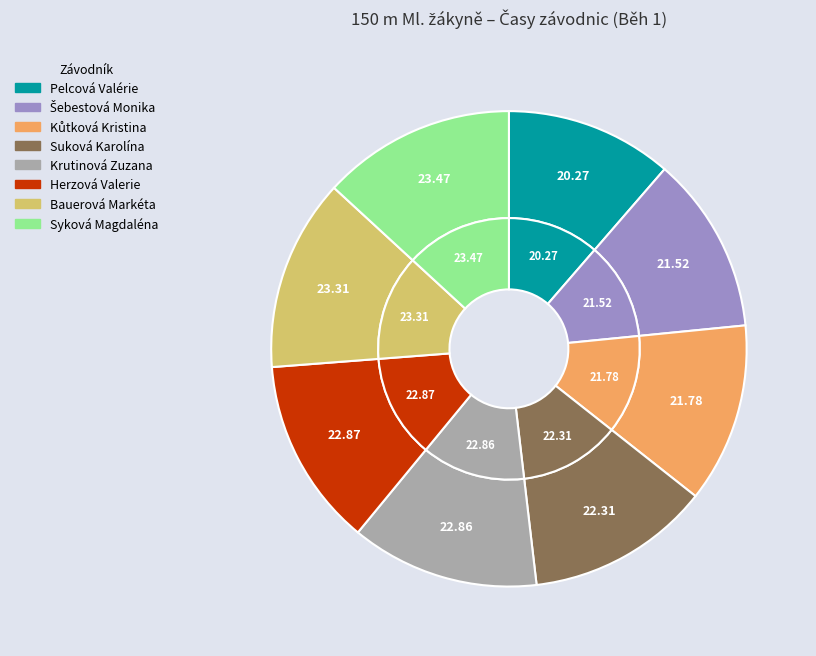

How many slices are in this pie chart?

8